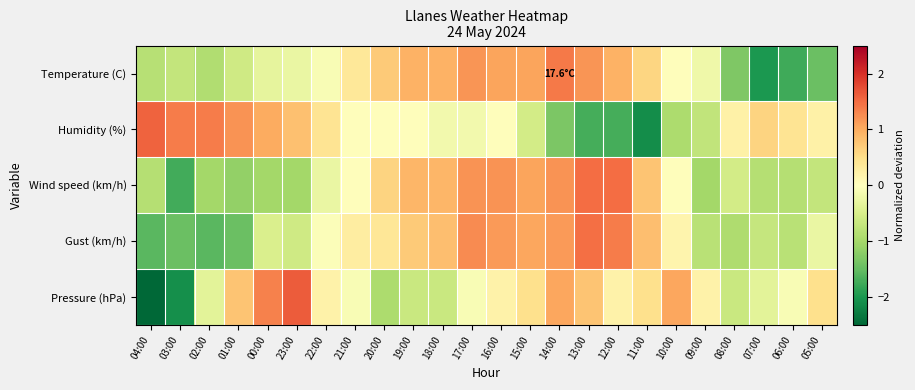

Which label corresponds to the largest value in the chart?

23:00